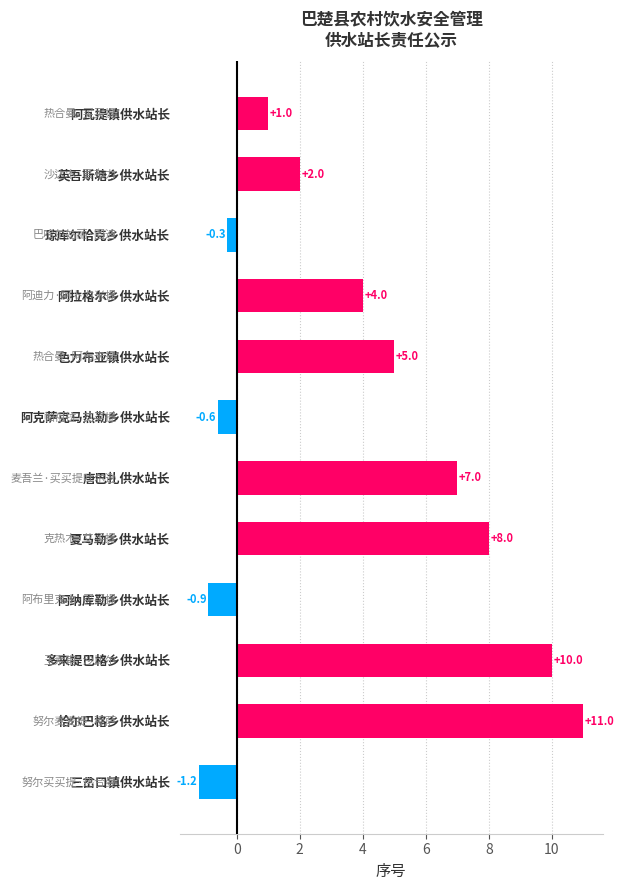

What is the sum of all values?

45.0